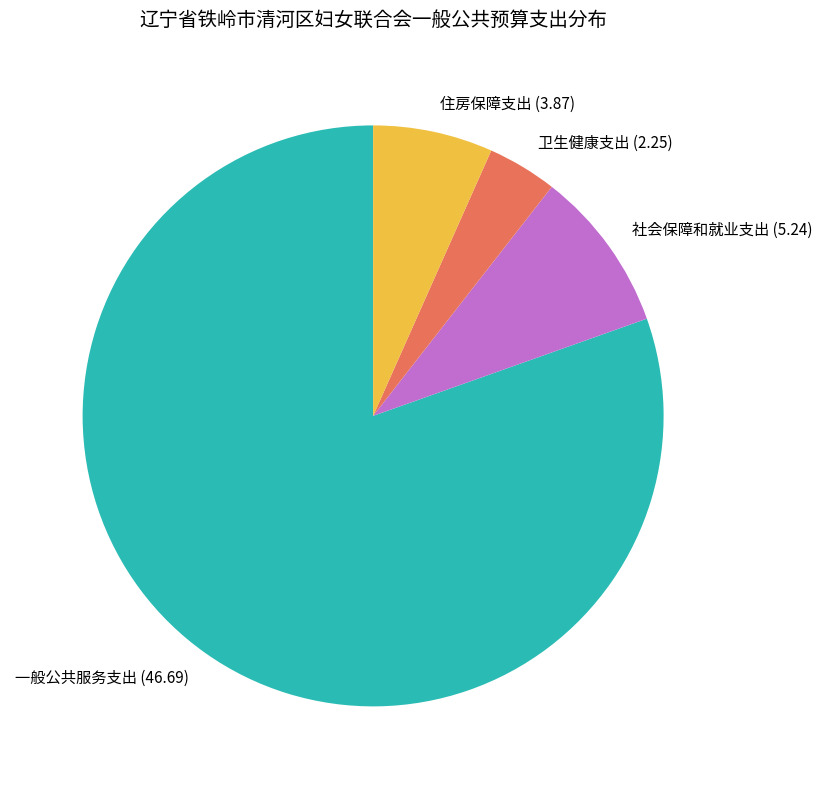

What is the ratio of the value at 卫生健康支出 to the value at 住房保障支出?

0.6